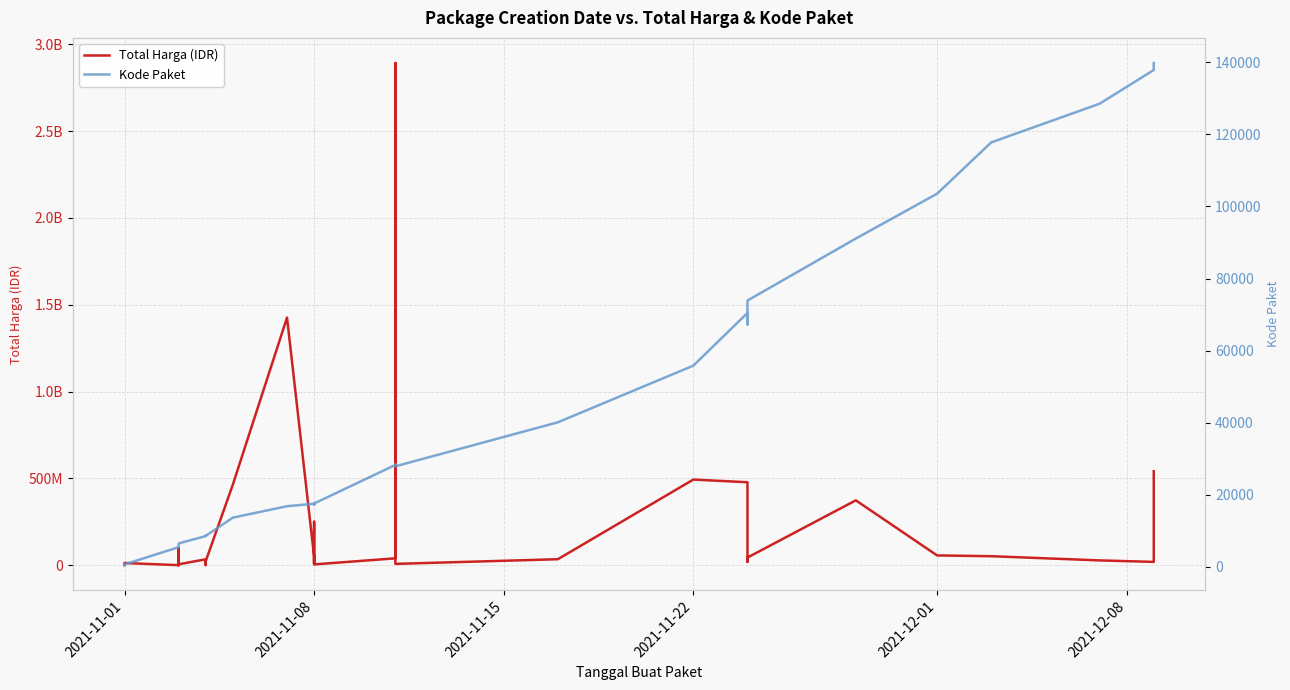

Reading left to right, extract all data points from this chart.

Total Harga (IDR): 333600	12453900	78000	98772570	2772000	265000	4672200	182000	8742500	5129000	34000000	32441200	577875	23653000	464002100	1425867900	49730040	9180000	15513960	250350000	4350000	39440000	2892122000	7401240	34292000	493000000	477600000	19175000	43859200	373404000	56152800	51601000	27412000	18900000	541071000
Kode Paket: 464	675	5449	5997	6214	6246	6300	6350	6397	6503	8530	8646	8668	8601	13652	16823	17509	17272	17283	17238	17580	28271	28425	27891	40112	55826	70453	67279	73894	91101	103541	117783	128516	137876	139817